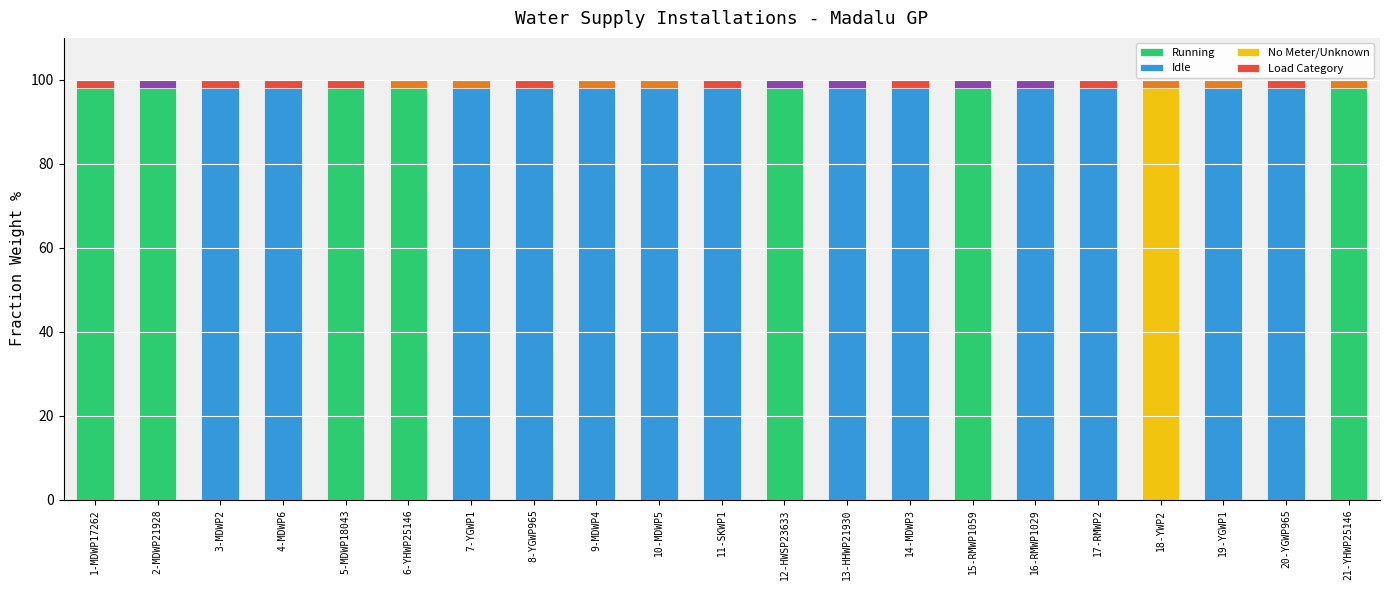

At which label is Load Category closest to 2?

1-MDWP17262